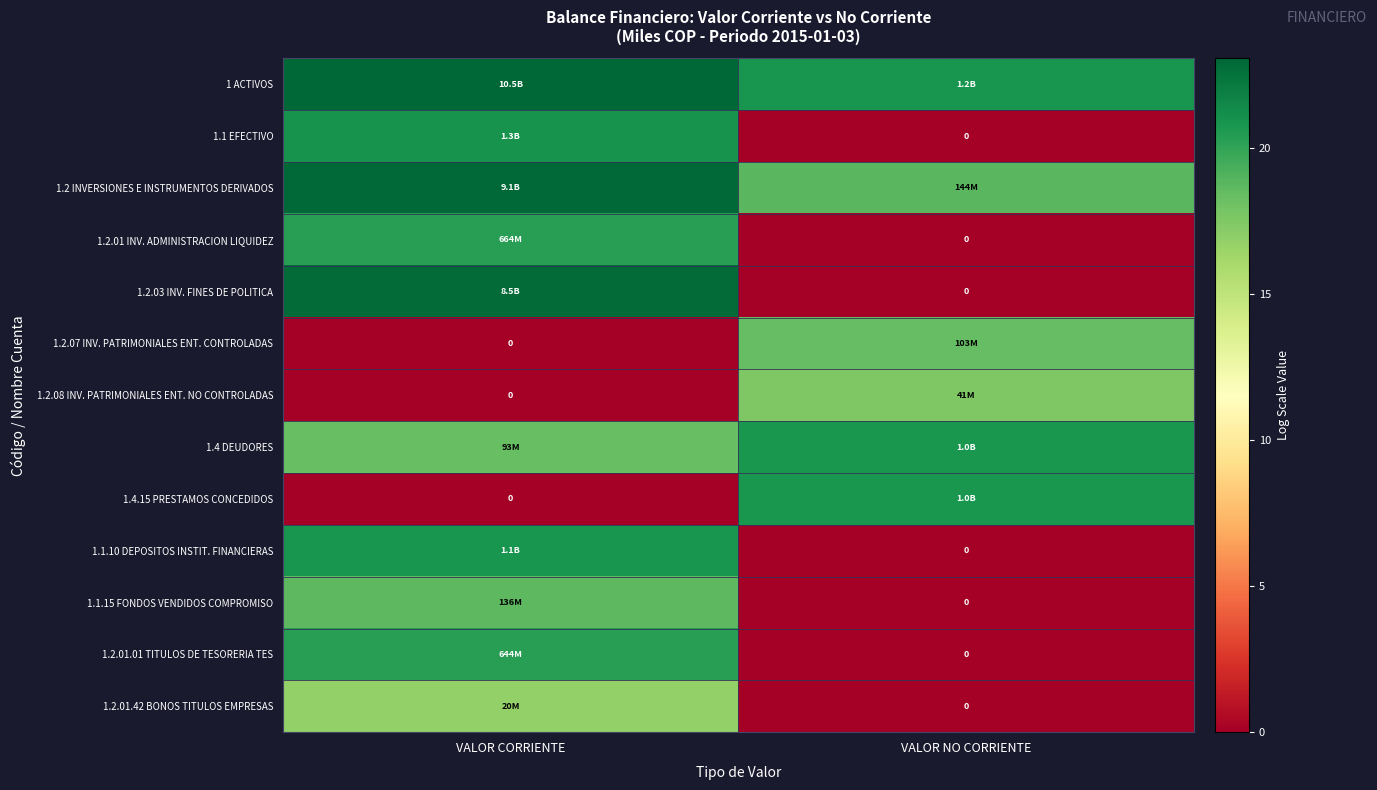

Rank the series at VALOR NO CORRIENTE from lowest to highest value.

1.1 EFECTIVO, 1.2.01 INV. ADMINISTRACION LIQUIDEZ, 1.2.03 INV. FINES DE POLITICA, 1.1.10 DEPOSITOS INSTIT. FINANCIERAS, 1.1.15 FONDOS VENDIDOS COMPROMISO, 1.2.01.01 TITULOS DE TESORERIA TES, 1.2.01.42 BONOS TITULOS EMPRESAS, 1.2.08 INV. PATRIMONIALES ENT. NO CONTROLADAS, 1.2.07 INV. PATRIMONIALES ENT. CONTROLADAS, 1.2 INVERSIONES E INSTRUMENTOS DERIVADOS, 1.4 DEUDORES, 1.4.15 PRESTAMOS CONCEDIDOS, 1 ACTIVOS